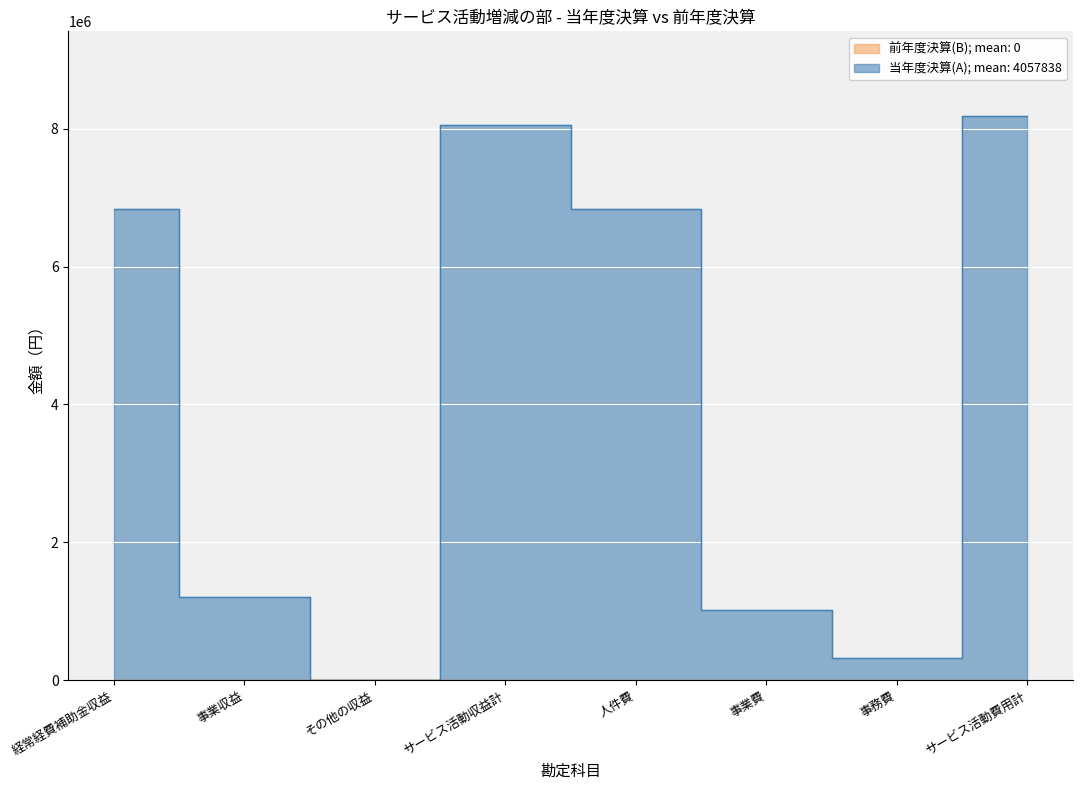

Which label corresponds to the smallest value in the chart?

その他の収益